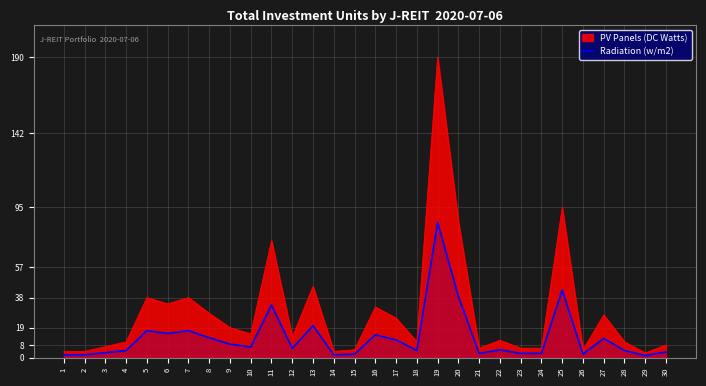

Where is the first local maximum?

5